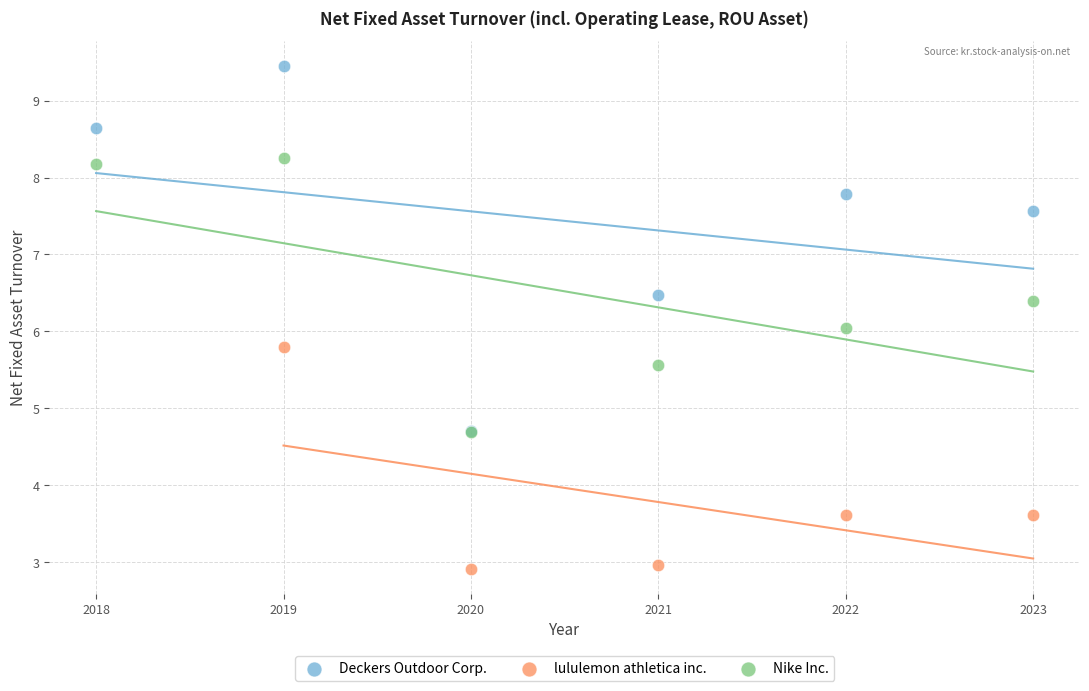

Which series reaches the maximum Y coordinate?

Deckers Outdoor Corp.